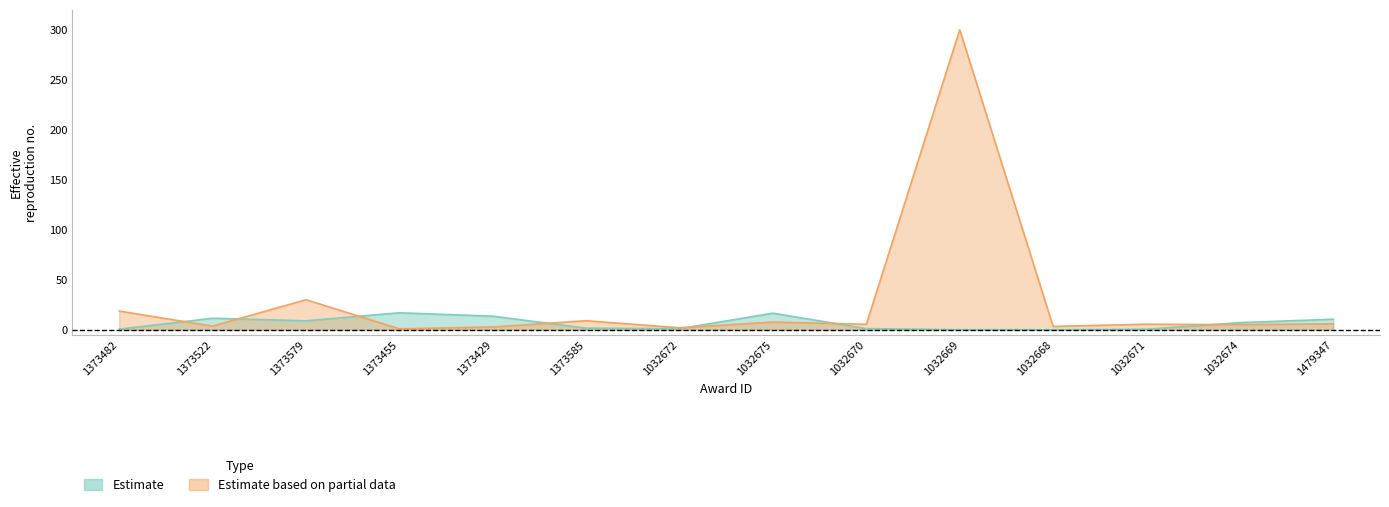

How many values in the Estimate based on partial data series are below 5?

5